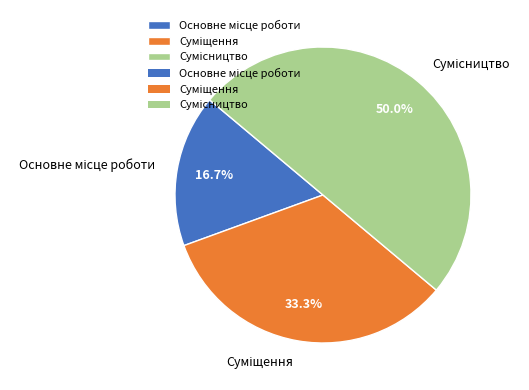

Combined, what portion of the pie is Суміщення and Основне місце роботи?

50.0%